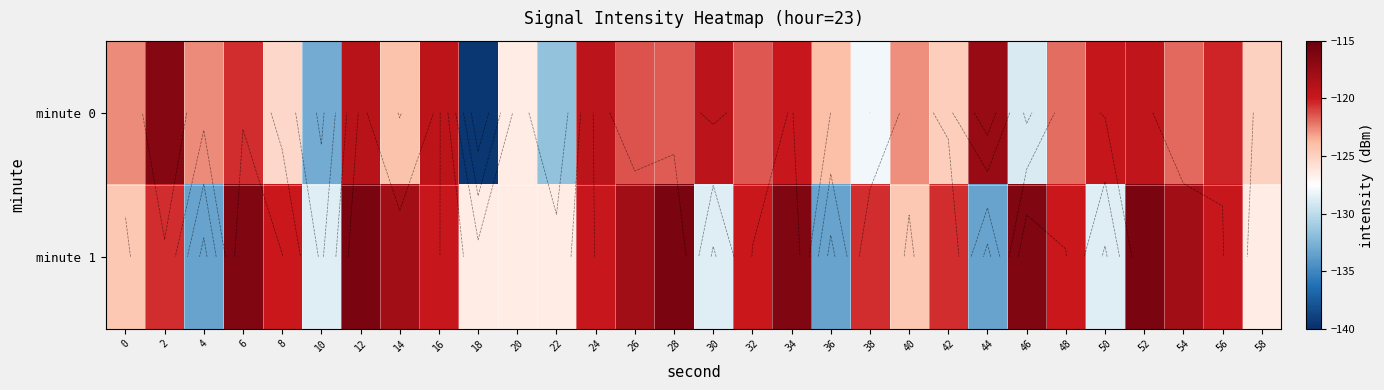

Count the number of data series in this chart.

2